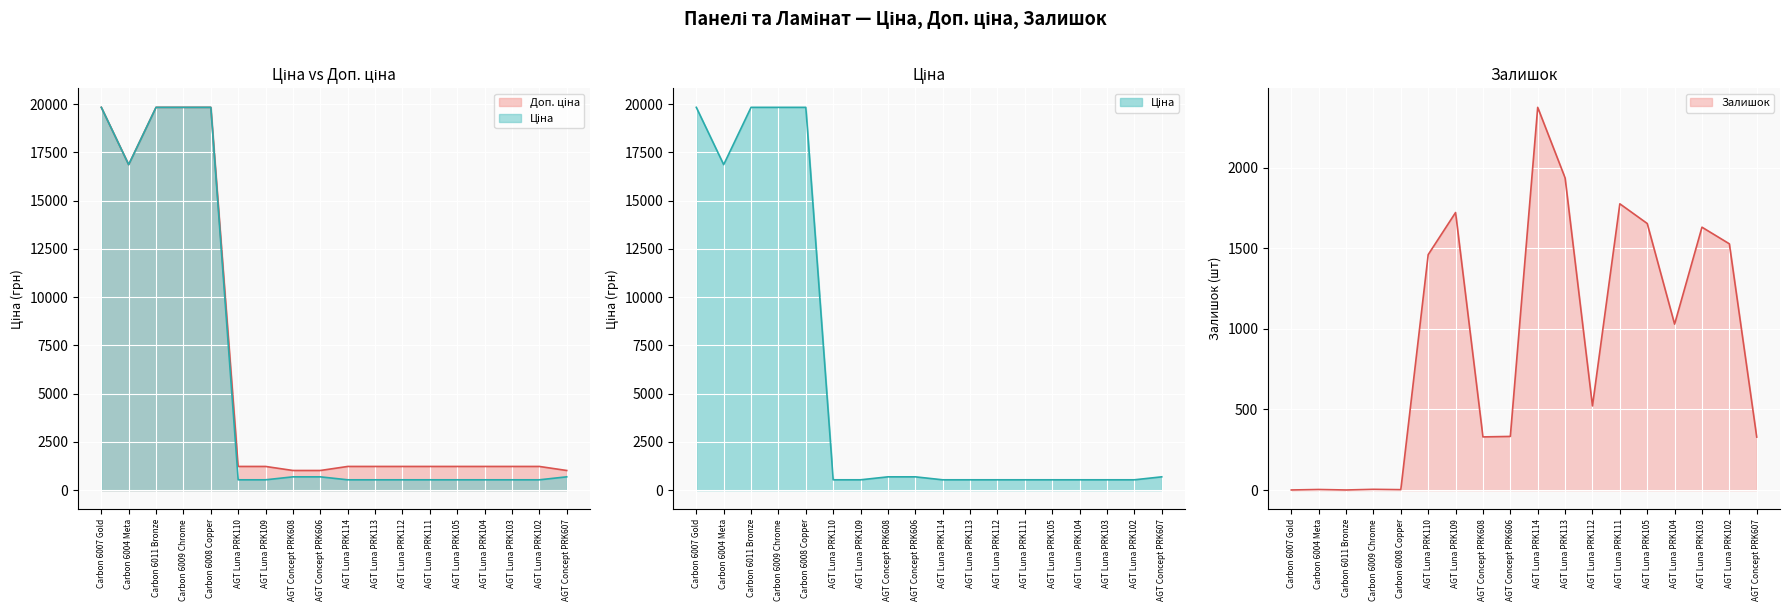

What position from the right is Carbon 6007 Gold?

18